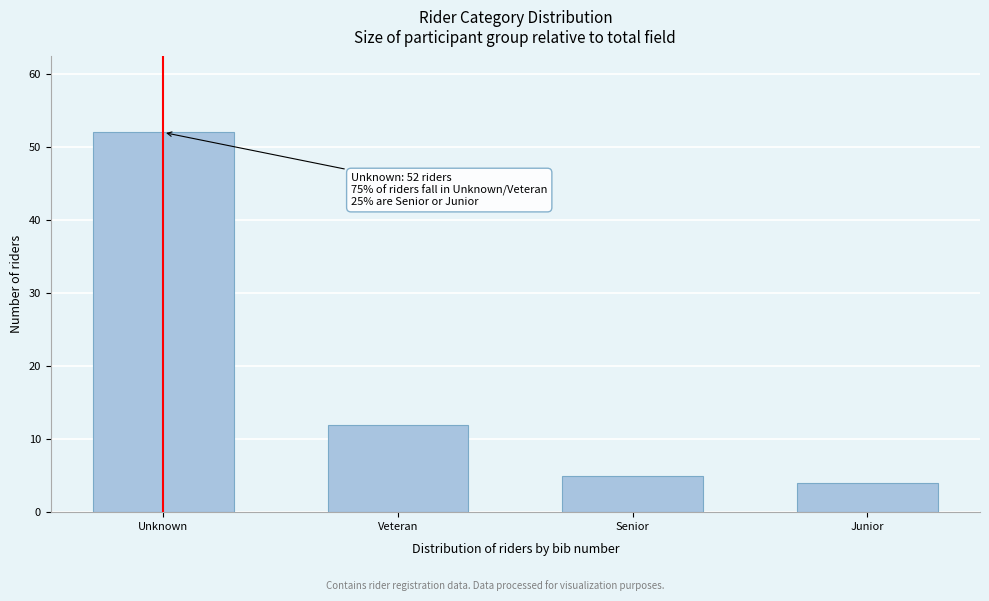

Reading left to right, what are all the values shown in this chart?

52	12	5	4